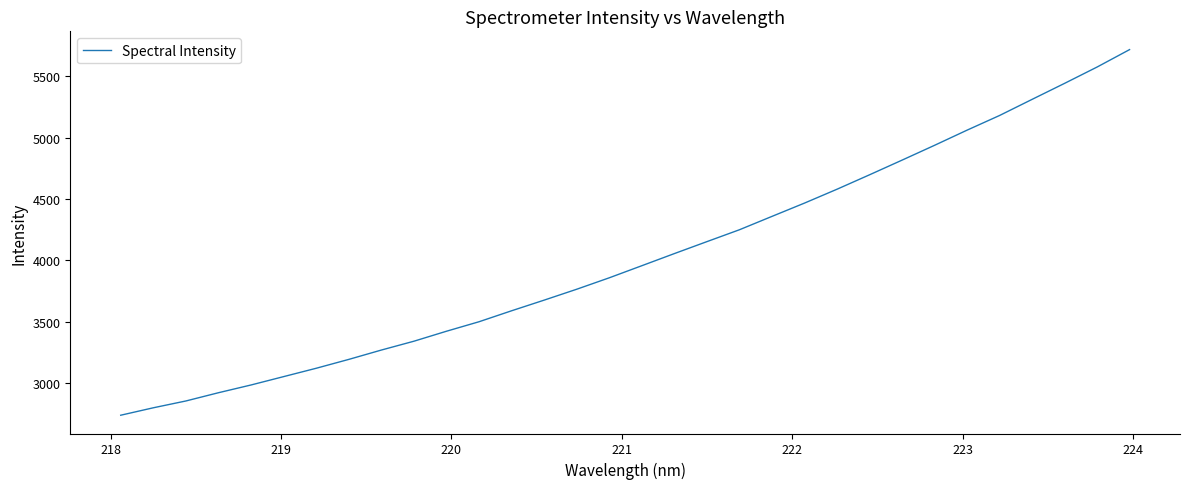

Reading left to right, extract all data points from this chart.

2737.6	2798.2	2853.8	2921.1	2984.2	3052.4	3120.5	3192.8	3269.0	3341.1	3422.5	3499.9	3589.2	3676.1	3764.9	3858.1	3956.6	4055.5	4153.0	4249.8	4358.8	4467.3	4580.4	4698.0	4817.6	4938.5	5062.2	5181.8	5313.2	5443.7	5576.9	5719.1